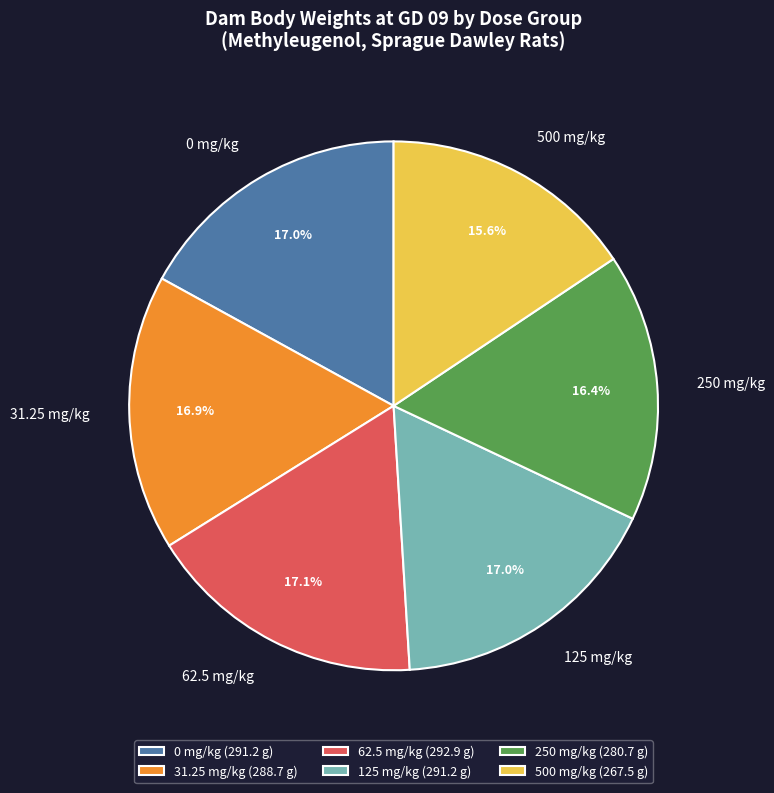

How many slices are in this pie chart?

6